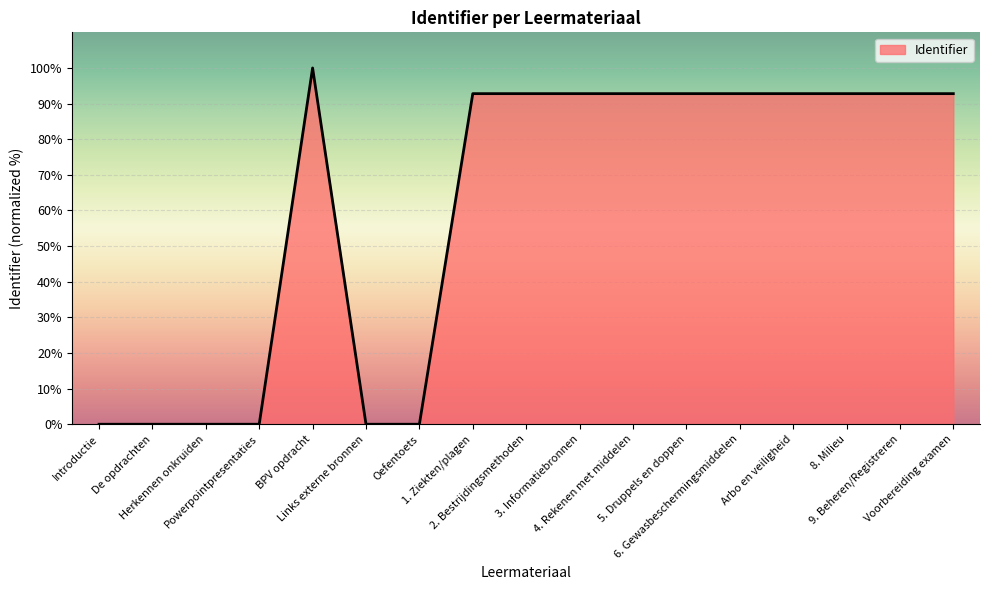

What position from the right is 6. Gewasbeschermingsmiddelen?

5